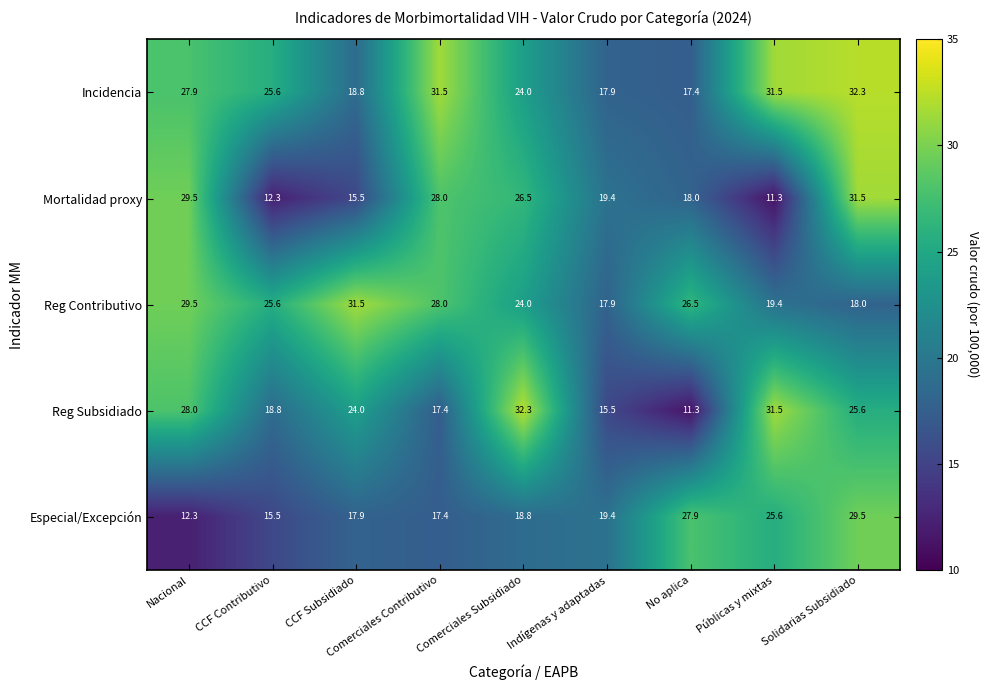

Where does the Especial/Excepción series first go above 18?

Comerciales Subsidiado